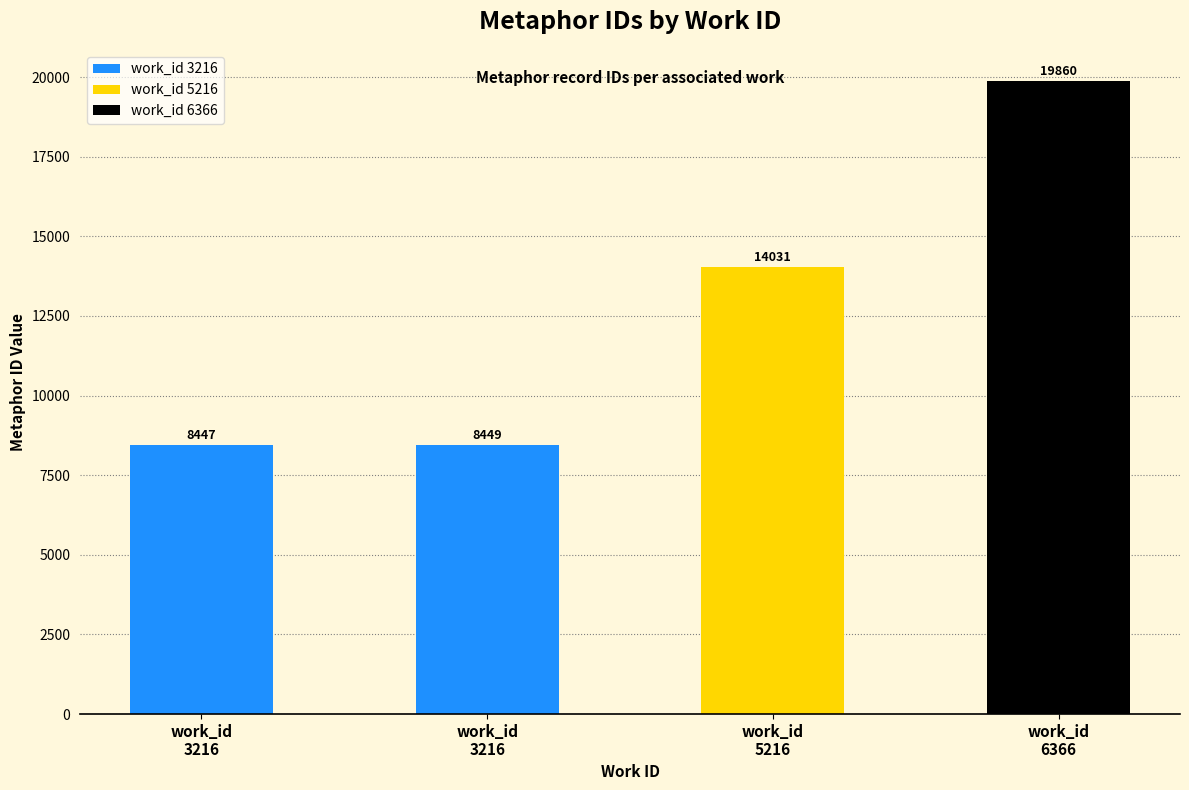

Count the number of categories in the chart.

4